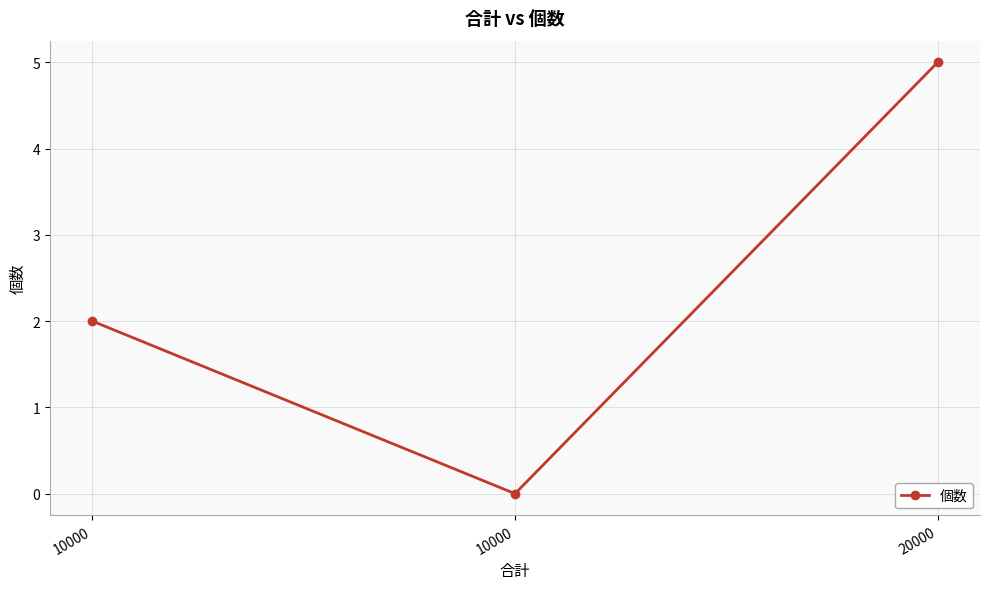

Does the chart have visible grid lines?

Yes